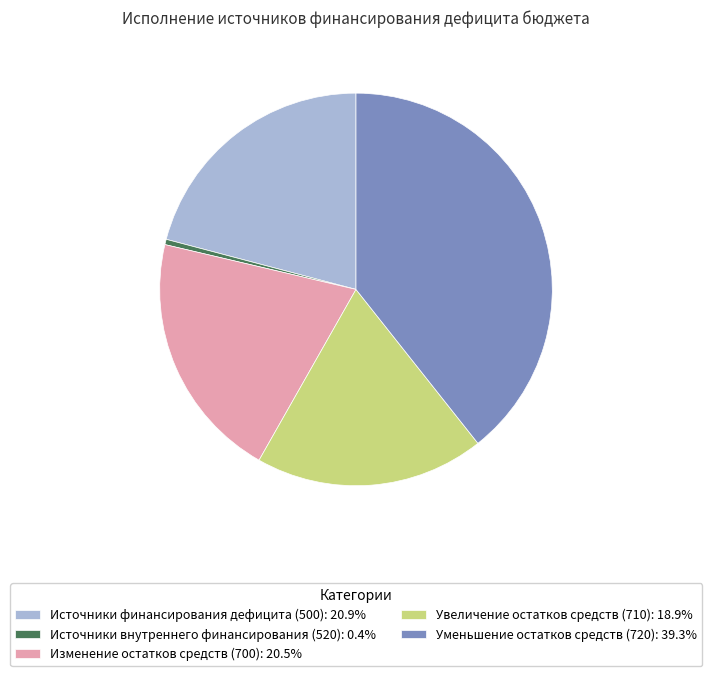

What is the ratio of the value at Уменьшение остатков средств (720): 39.3% to the value at Увеличение остатков средств (710): 18.9%?

2.1